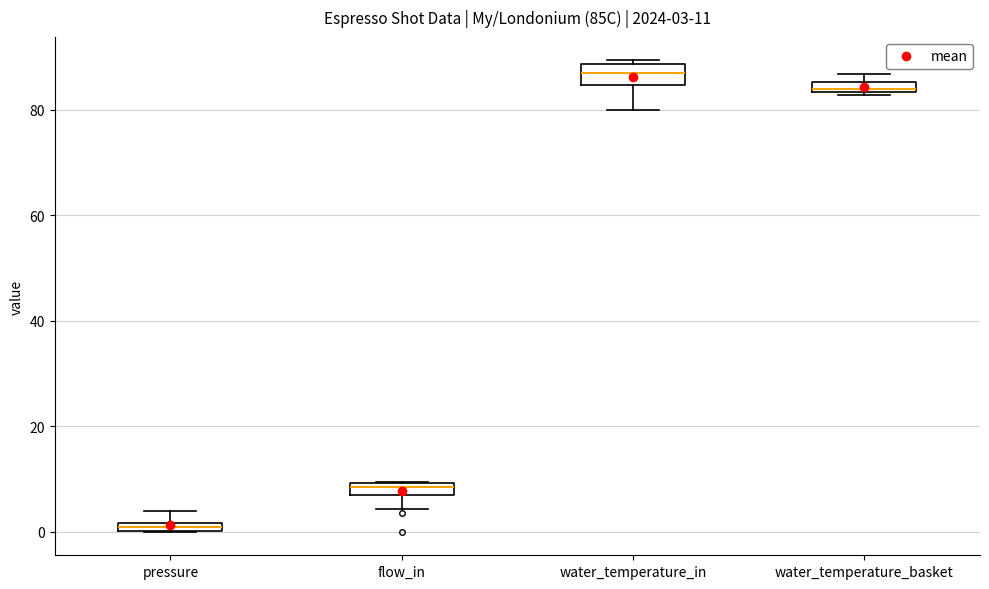

Which box has the lowest median line?

pressure